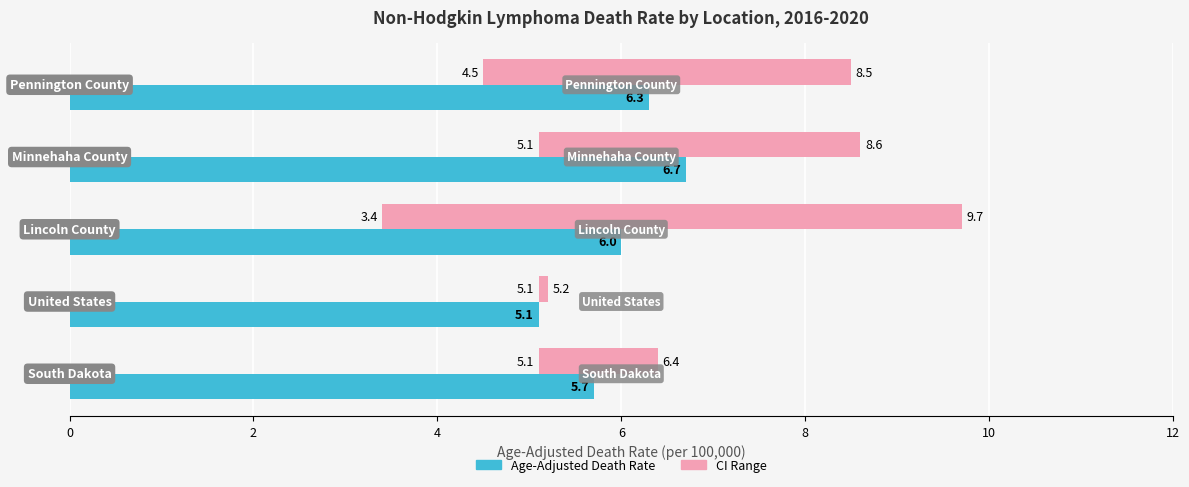

What are all the series names shown in the legend?

CI Range, Age-Adjusted Death Rate